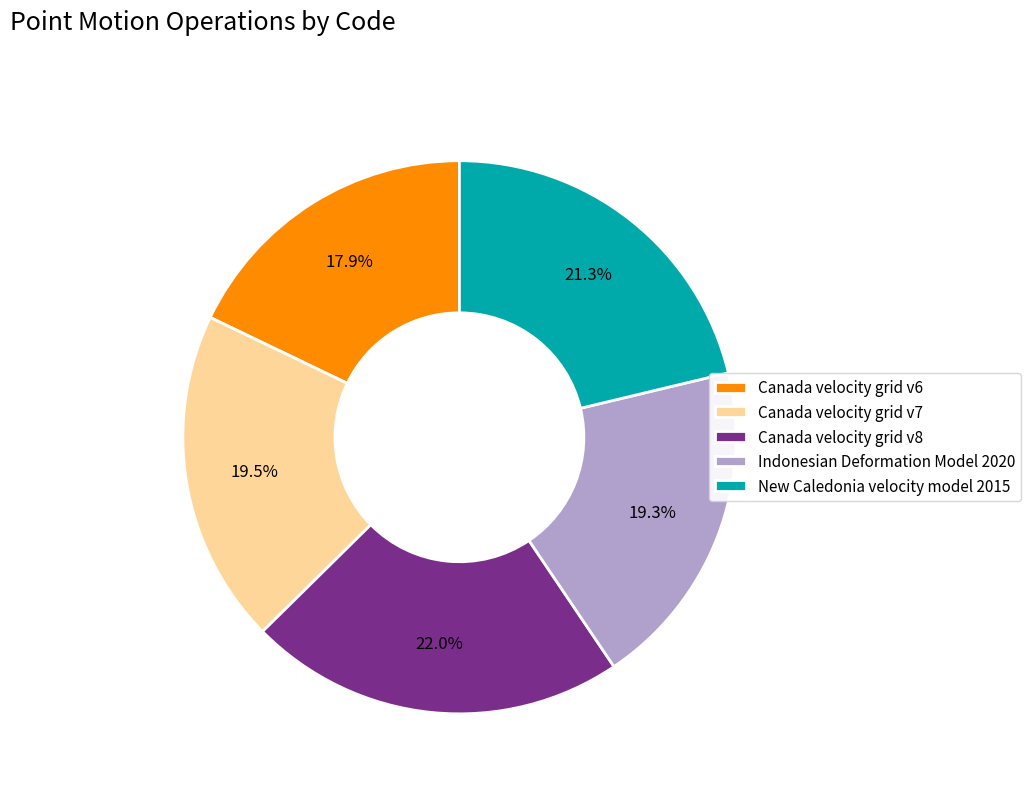

Is it true that Canada velocity grid v8 is 10% of the pie?

False